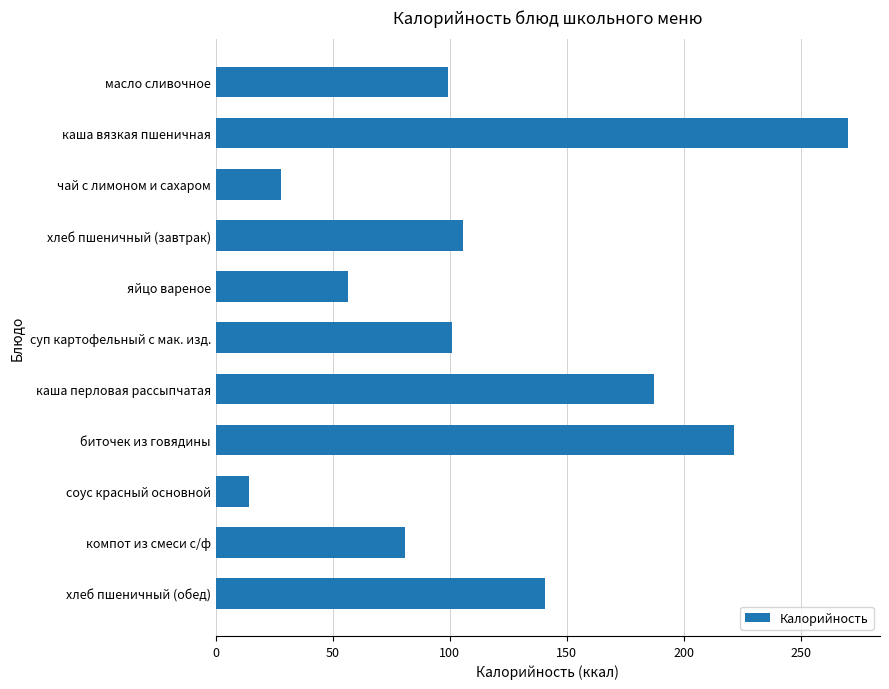

Reading bottom to top, list all the values displayed in this chart.

хлеб пшеничный (обед)=140.6	компот из смеси с/ф=81.0	соус красный основной=14.1	биточек из говядины=221.4	каша перловая рассыпчатая=187.1	суп картофельный с мак. изд.=100.9	яйцо вареное=56.6	хлеб пшеничный (завтрак)=105.5	чай с лимоном и сахаром=27.9	каша вязкая пшеничная=270.3	масло сливочное=99.1